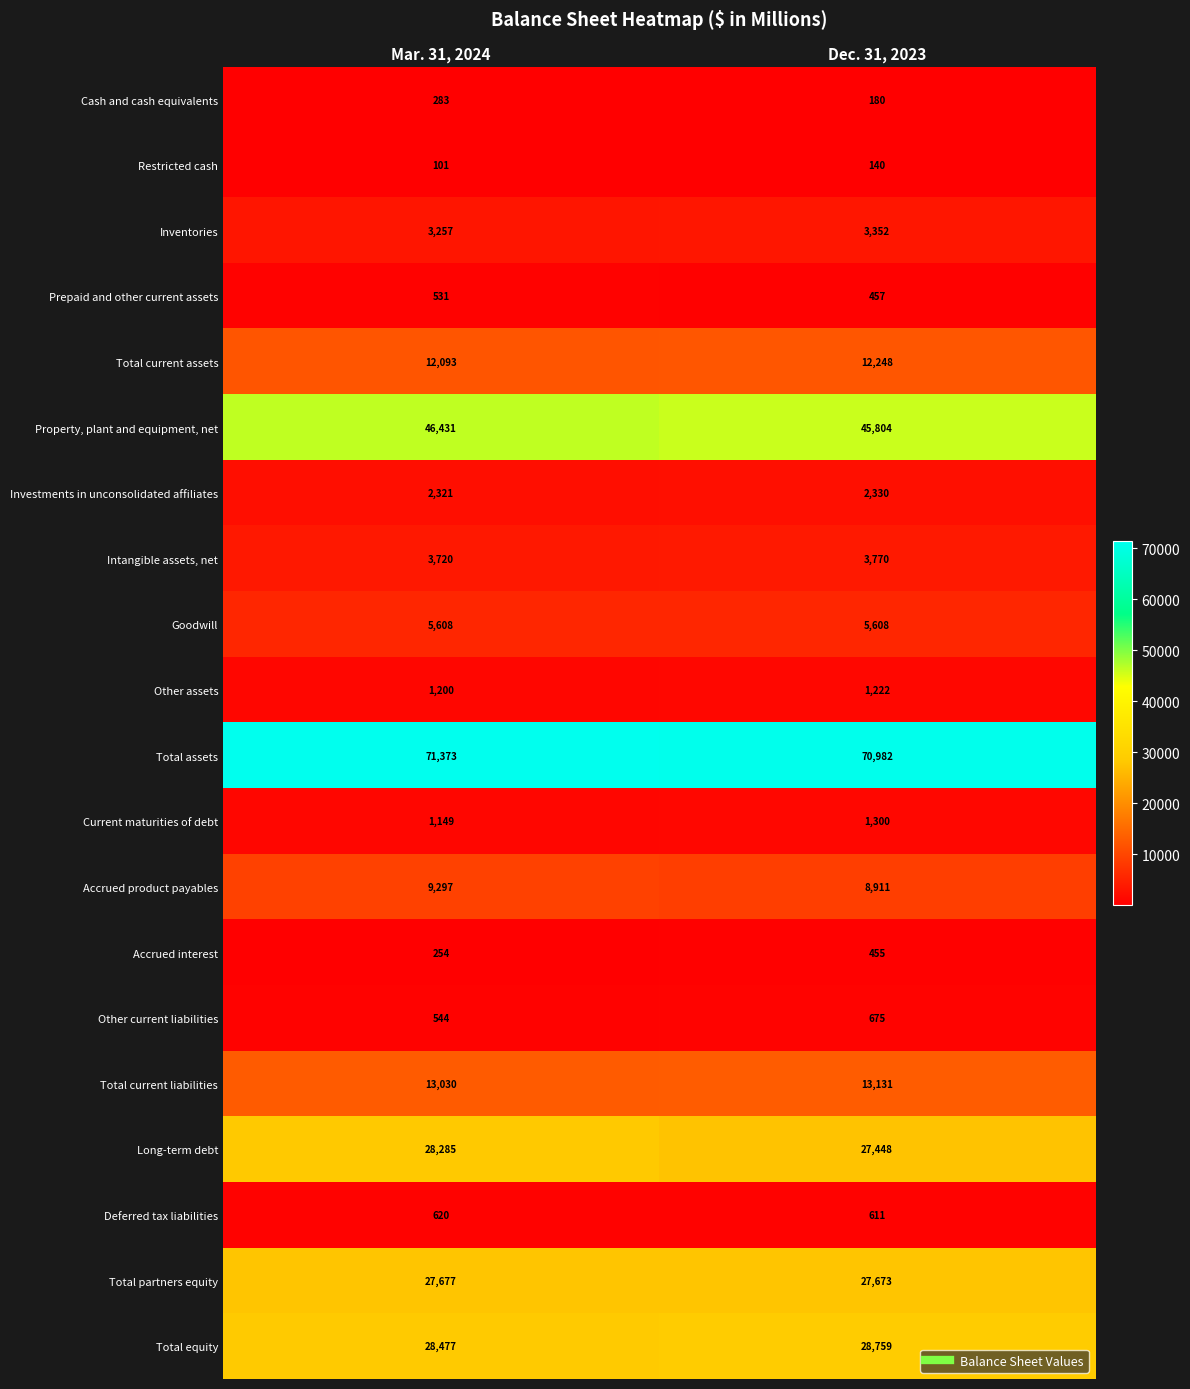

What is the total value across all series at Dec. 31, 2023?

255056